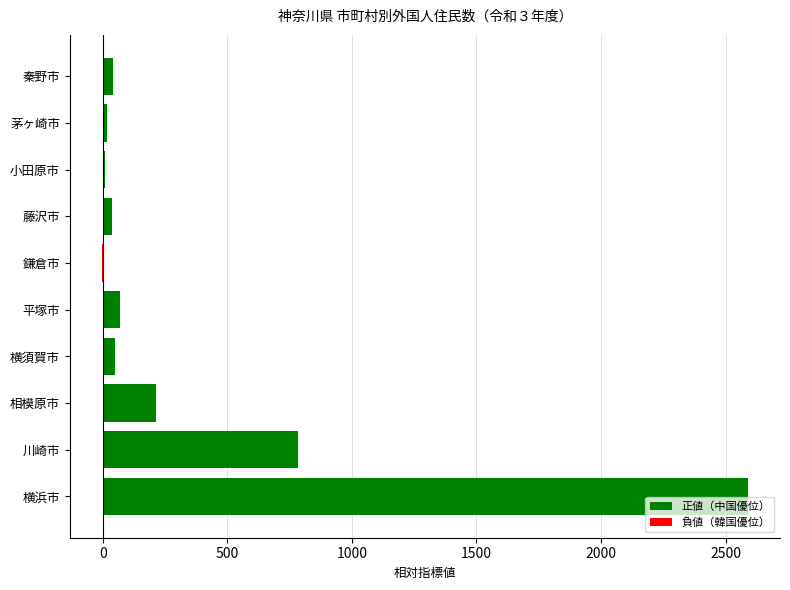

Are the bars horizontal?

Yes